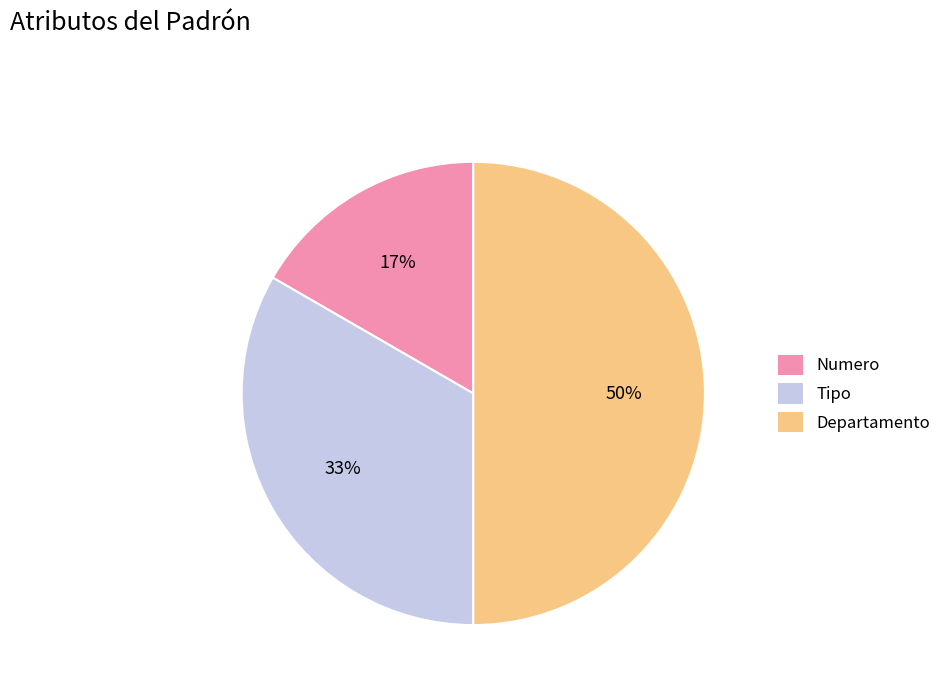

What is the ratio of the value at Numero to the value at Departamento?

0.3